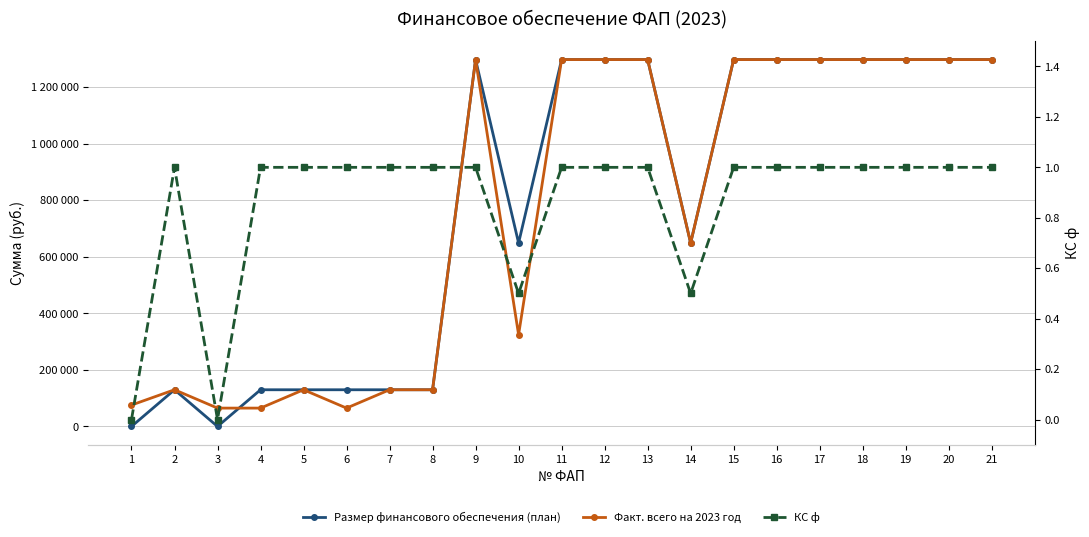

Rank the series by their maximum value, from highest to lowest.

Размер финансового обеспечения (план), Факт. всего на 2023 год, КС ф